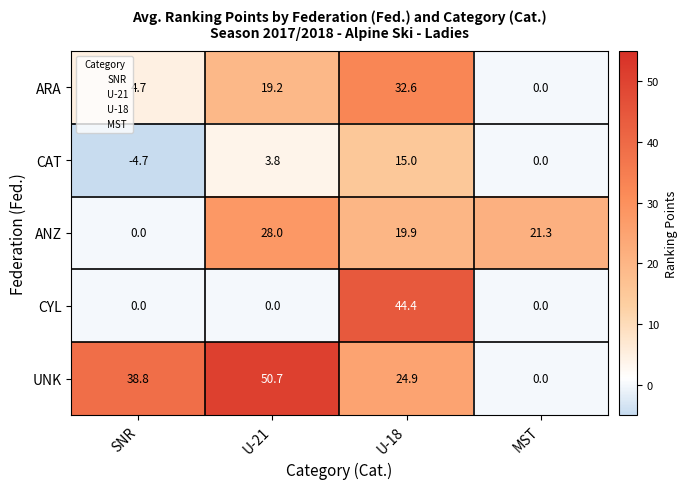

Reading left to right, list all the values displayed in this chart.

ARA: SNR=4.7	U-21=19.2	U-18=32.6	MST=0.0
CAT: SNR=-4.7	U-21=3.8	U-18=15.0	MST=0.0
ANZ: SNR=0.0	U-21=28.0	U-18=19.9	MST=21.3
CYL: SNR=0.0	U-21=0.0	U-18=44.4	MST=0.0
UNK: SNR=38.8	U-21=50.7	U-18=24.9	MST=0.0